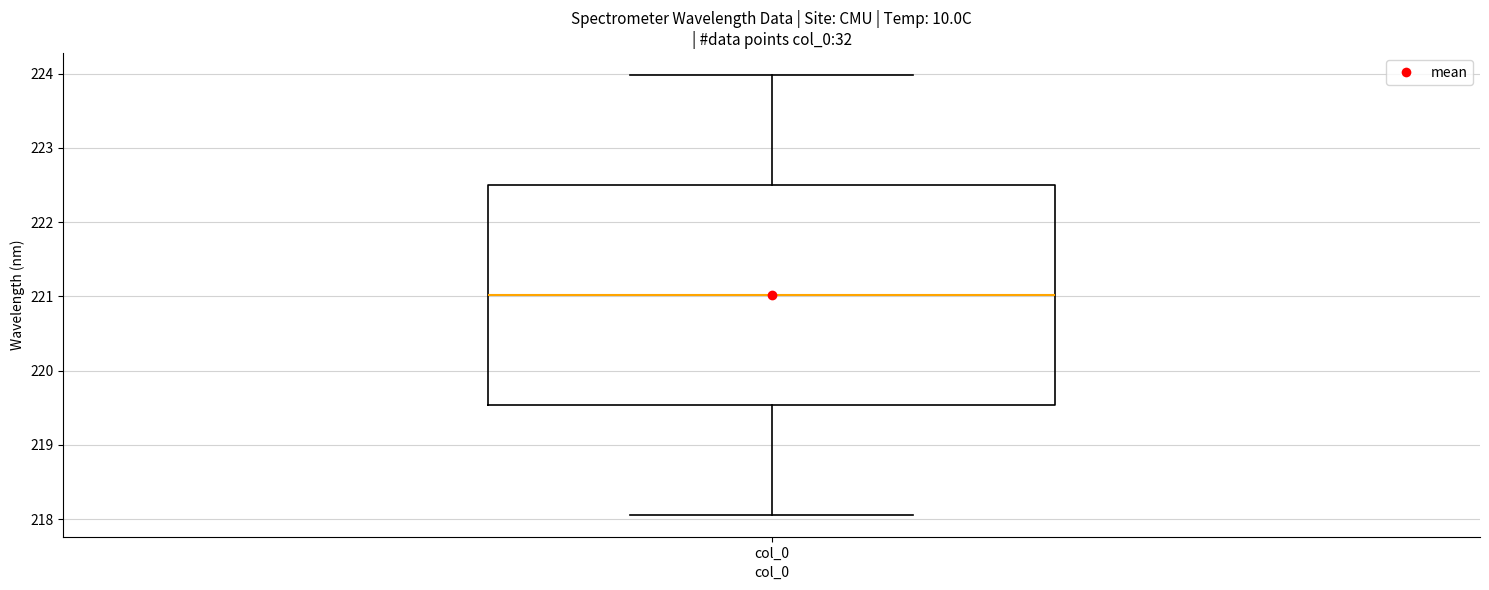

Transcribe this box plot: give where the median line is, the range the box spans, and where the two whiskers end, as read against the y-axis. The values are not printed on the chart, so give them approximately, as read against the axis.

median 221.0, box 219.5 to 222.5, whiskers 218.1 to 224.0